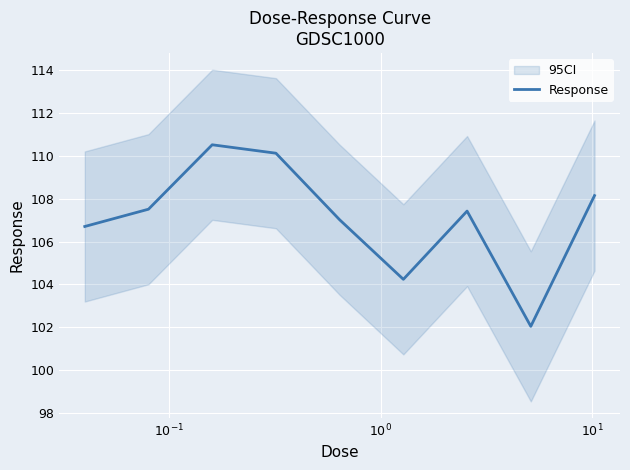

True or false: the data shows 53.2 at 7.

False